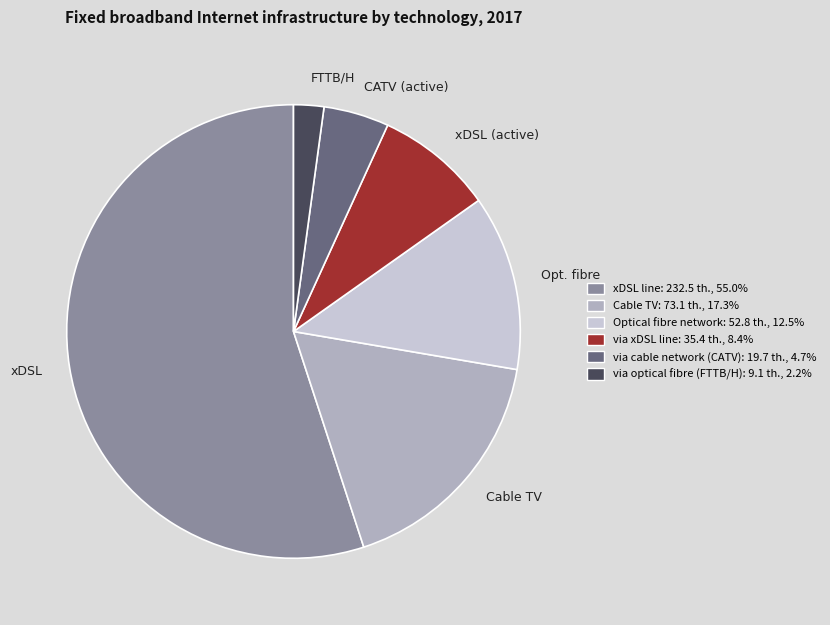

How many segments does this pie chart have?

6